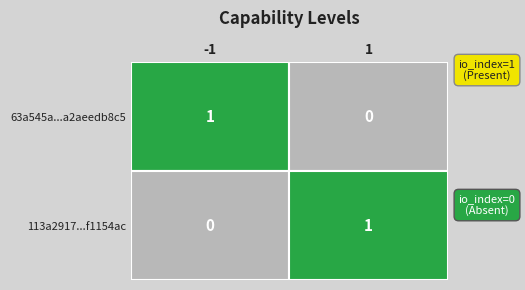

Count the number of data series in this chart.

2